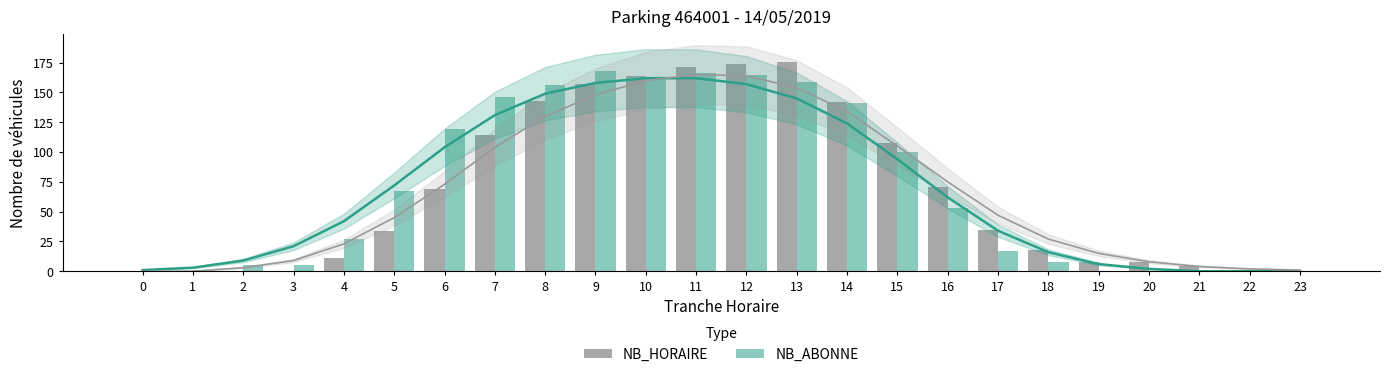

Reading left to right, list all the values displayed in this chart.

NB_HORAIRE: 0=0	1=0	2=0	3=0	4=11	5=34	6=69	7=114	8=143	9=157	10=164	11=171	12=174	13=176	14=142	15=108	16=71	17=35	18=18	19=8	20=8	21=4	22=0	23=0
NB_ABONNE: 0=0	1=1	2=5	3=5	4=27	5=67	6=119	7=146	8=156	9=168	10=161	11=166	12=165	13=159	14=141	15=100	16=53	17=17	18=8	19=0	20=0	21=0	22=0	23=0